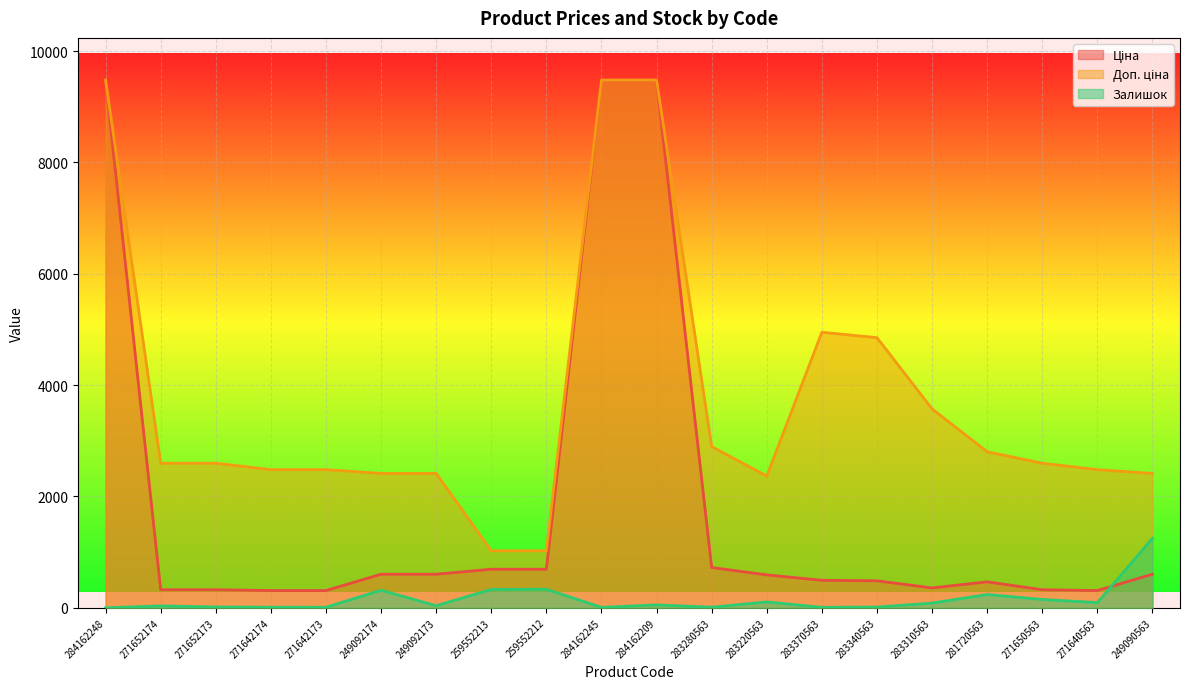

At which category is the sum across all series the highest?

284162209